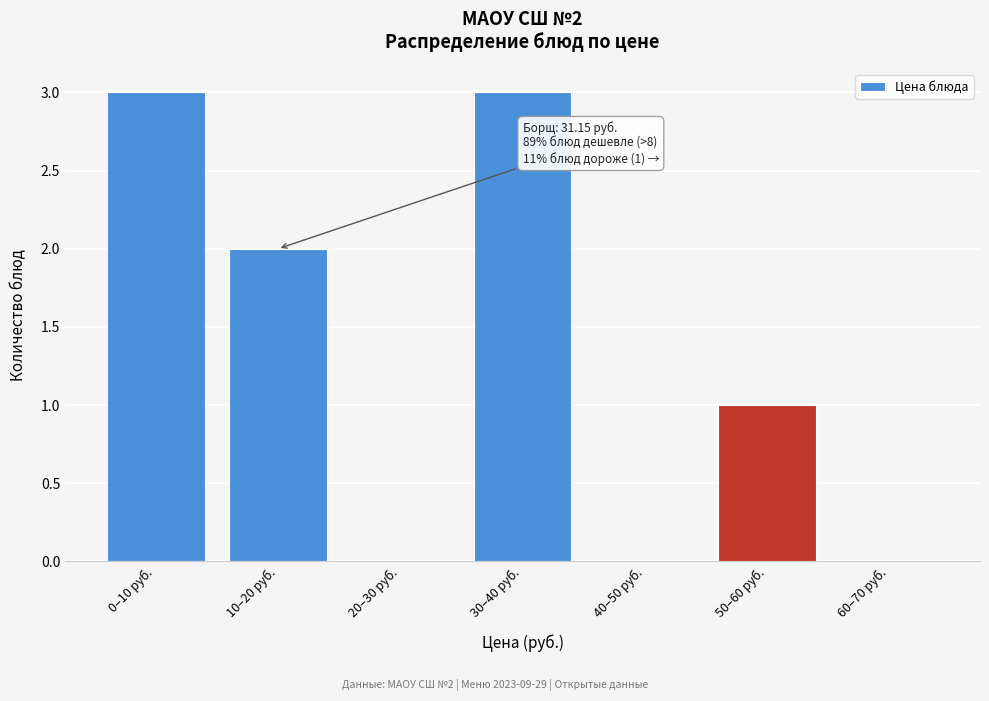

Reading left to right, transcribe all the data shown in this chart.

0–10 руб.=3	10–20 руб.=2	20–30 руб.=0	30–40 руб.=3	40–50 руб.=0	50–60 руб.=1	60–70 руб.=0